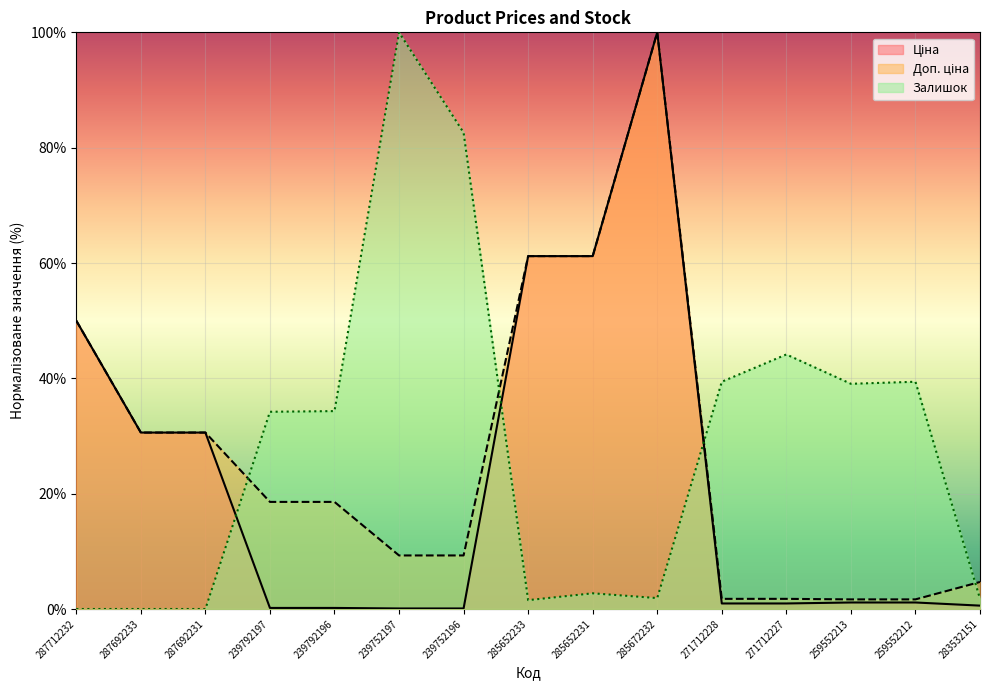

Where does the Ціна series first go above 1?

287712232